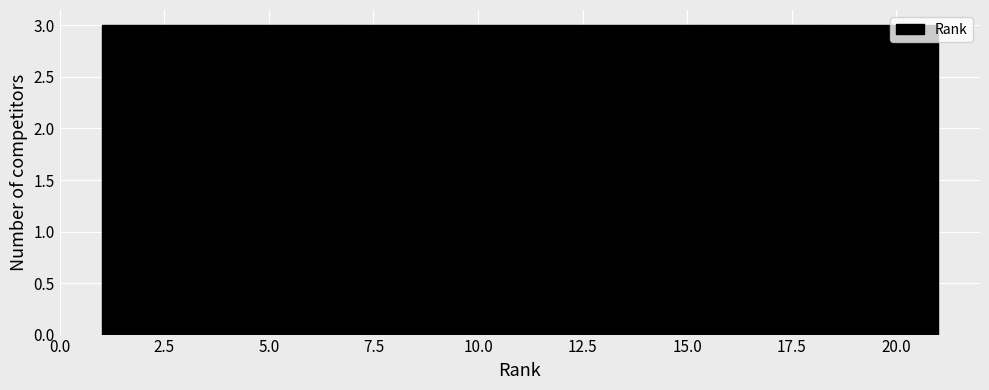

What is the height of the bar covering 18.0 to 21.0 on the x-axis? Neither the bar edges nor the heights are printed on the chart, so give them approximately, as read against the axes.

3